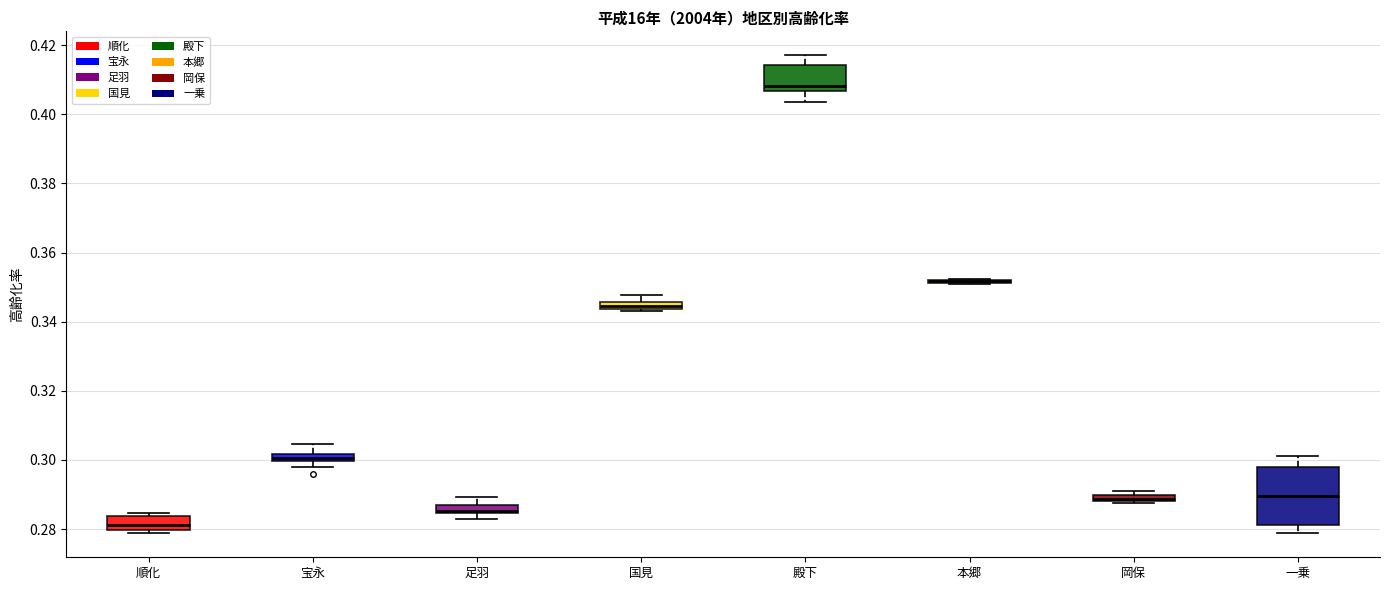

Where is the lower edge of the box for 順化 on the y-axis? The values are not printed on the chart, so give them approximately, as read against the axis.

0.280